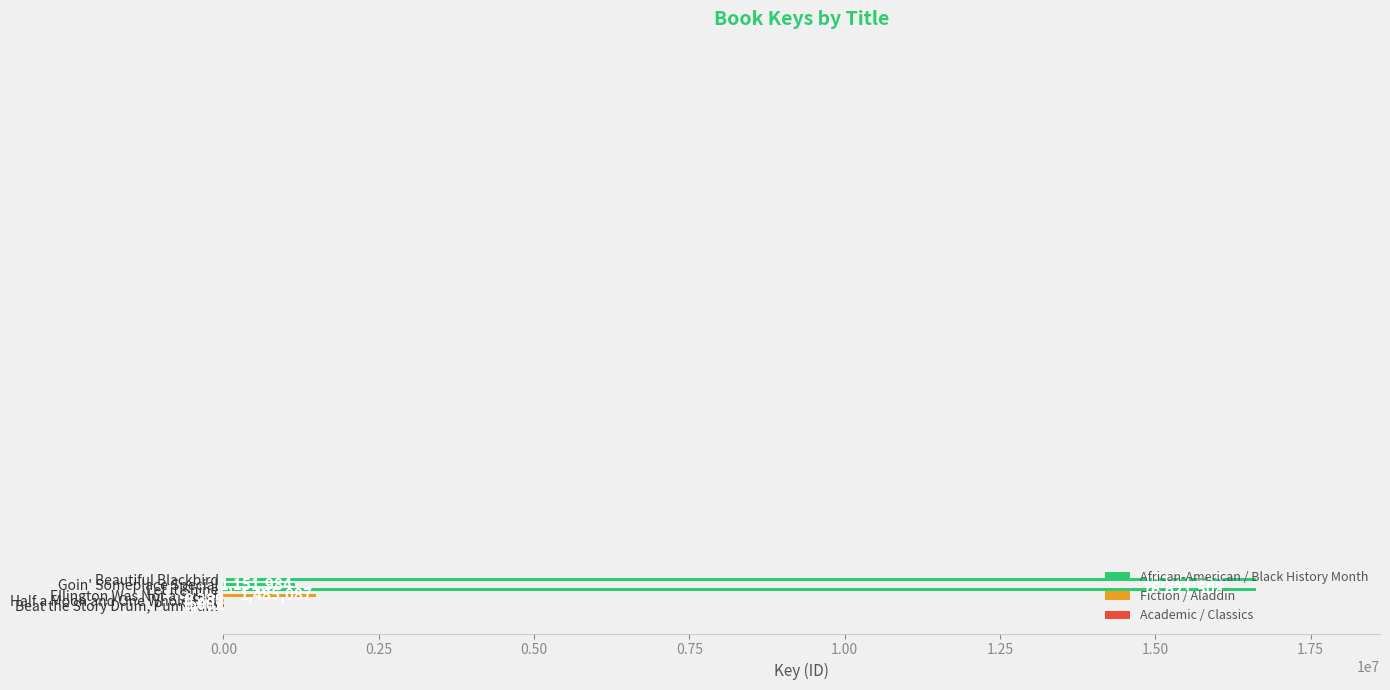

What is the sum of all values?

35892355